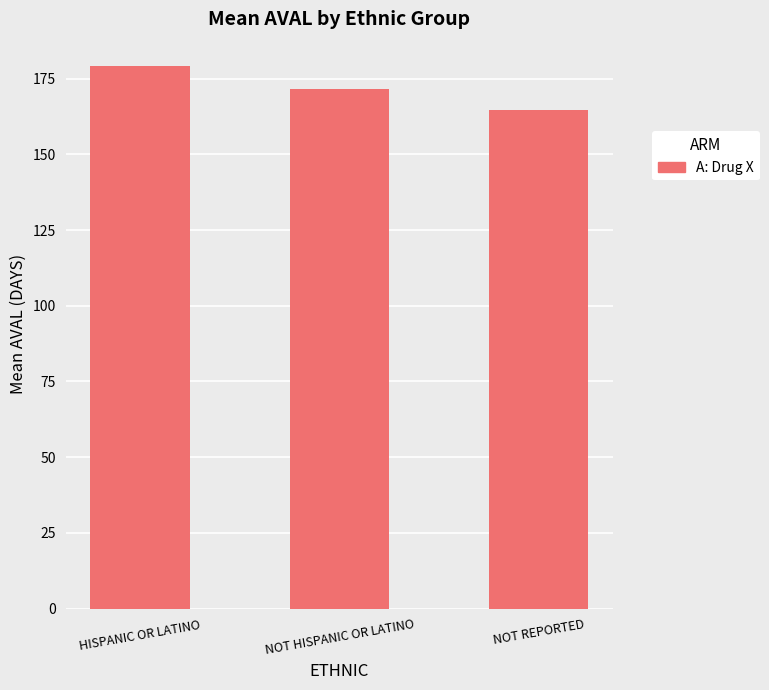

How many bars are there in total?

3